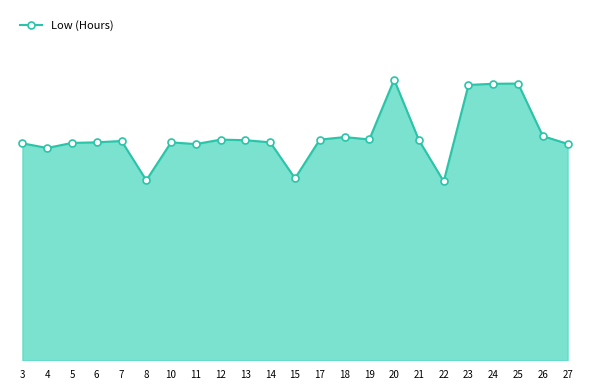

Reading left to right, list all the values displayed in this chart.

11.2	10.9	11.2	11.2	11.3	9.2	11.2	11.1	11.3	11.3	11.2	9.3	11.3	11.5	11.3	14.4	11.3	9.2	14.2	14.2	14.2	11.5	11.1